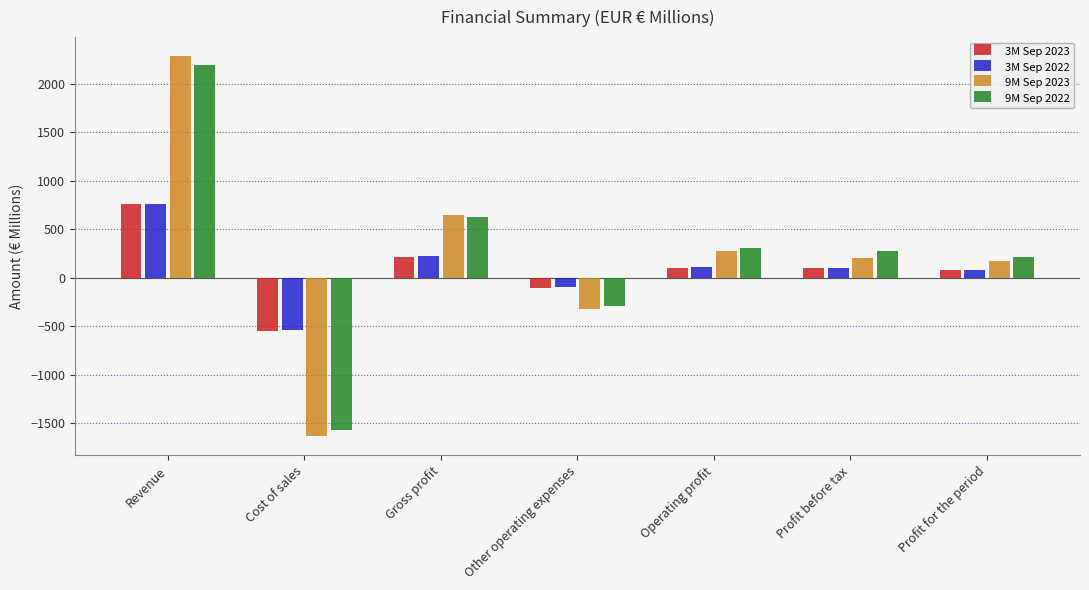

Count the number of data series in this chart.

4